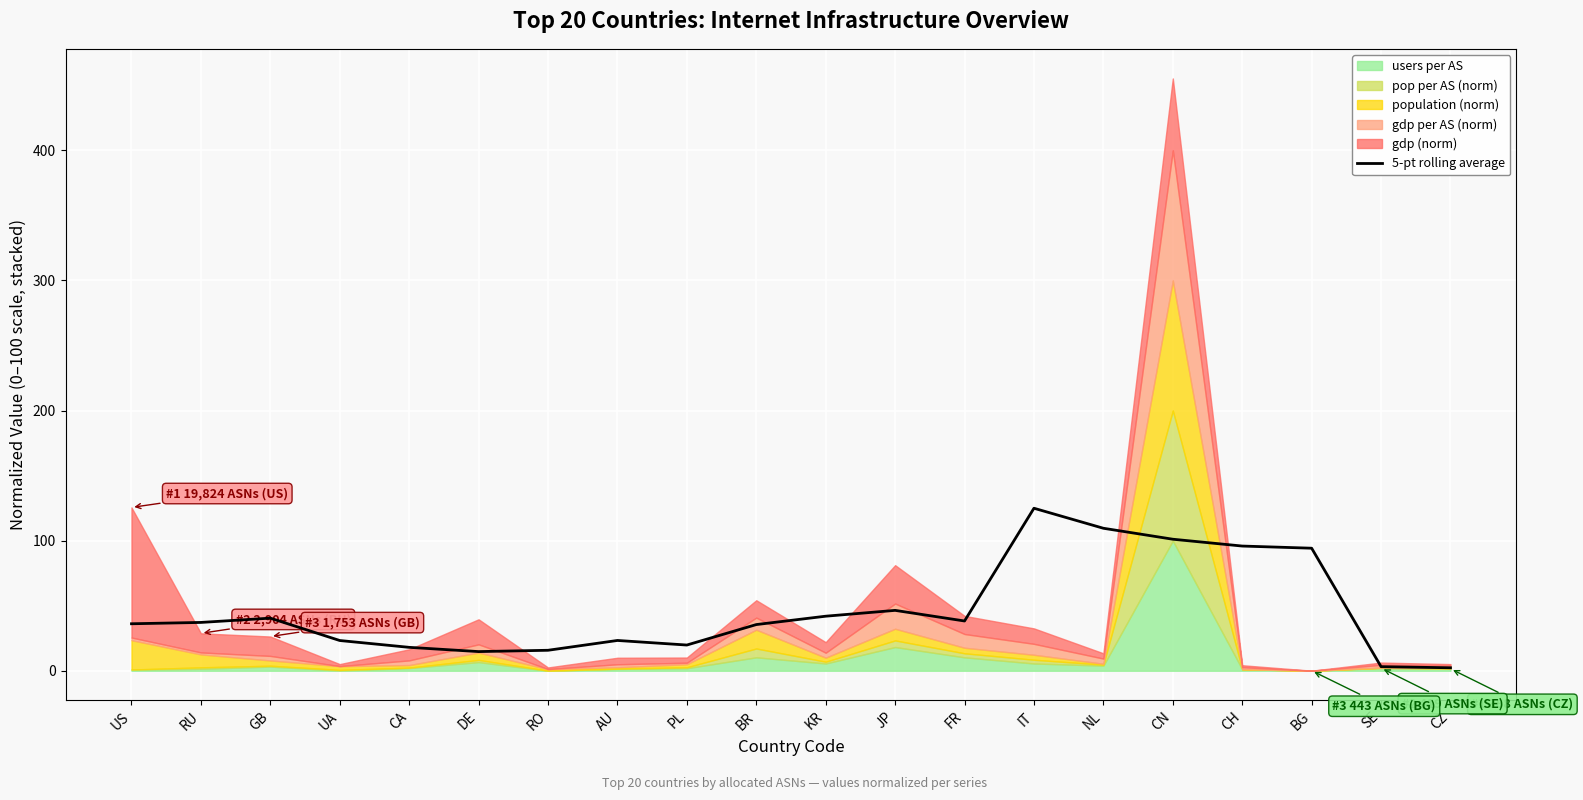

How many lines are shown in the chart?

1